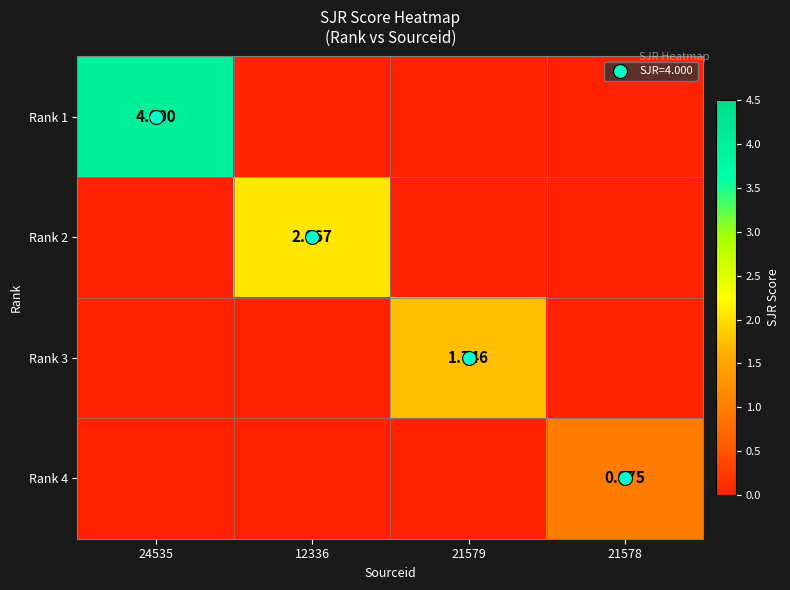

List the series in order of their peak value, lowest first.

Rank 4, Rank 3, Rank 2, Rank 1